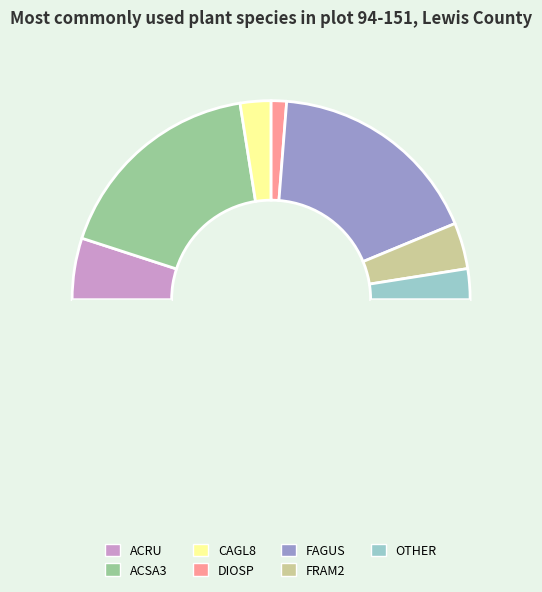

How many slices are in this pie chart?

8